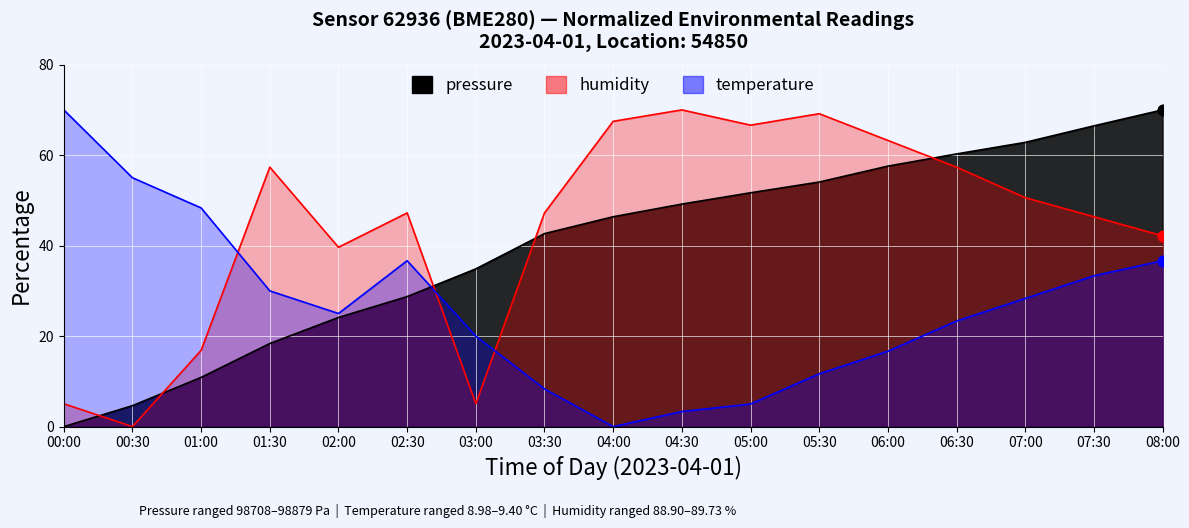

Is the value of temperature at 05:30 greater than the value of humidity at 04:00?

No